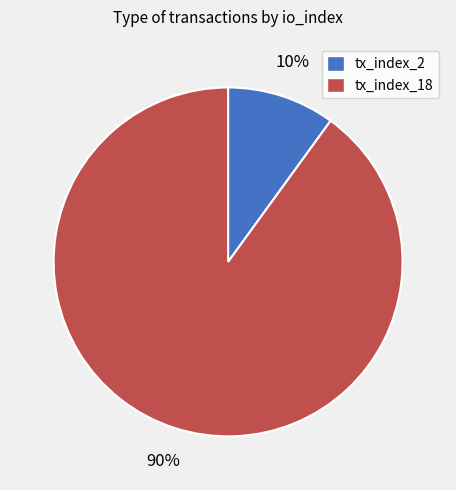

To the nearest percent, what is the difference between the largest and smallest slice percentages?

80%